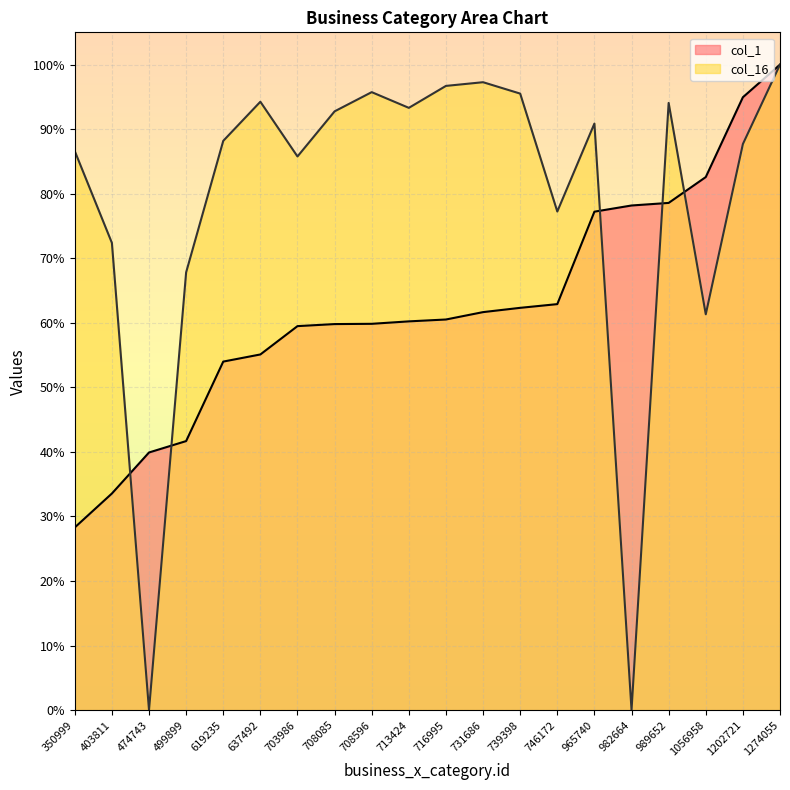

What is the difference between the highest and lowest values at 716995?

36.2